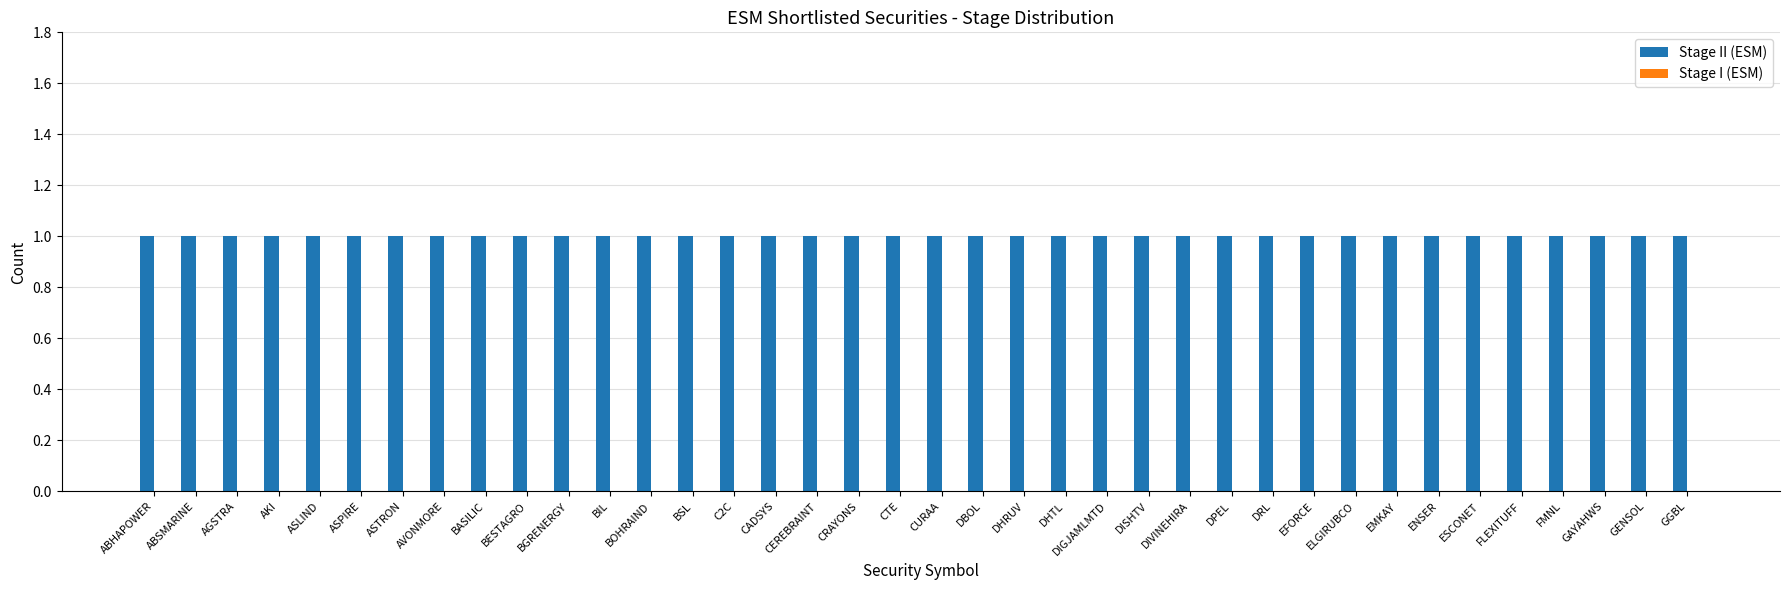

True or false: Stage II (ESM) has a value of 1 at GGBL.

True